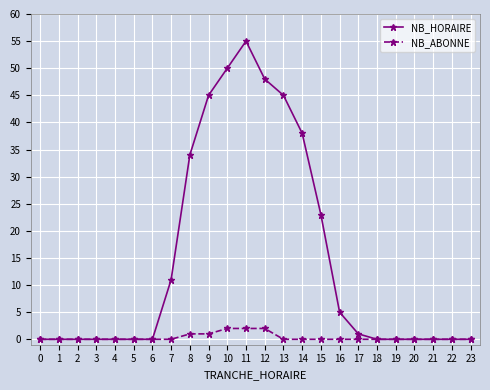

How many series are shown in this chart?

2